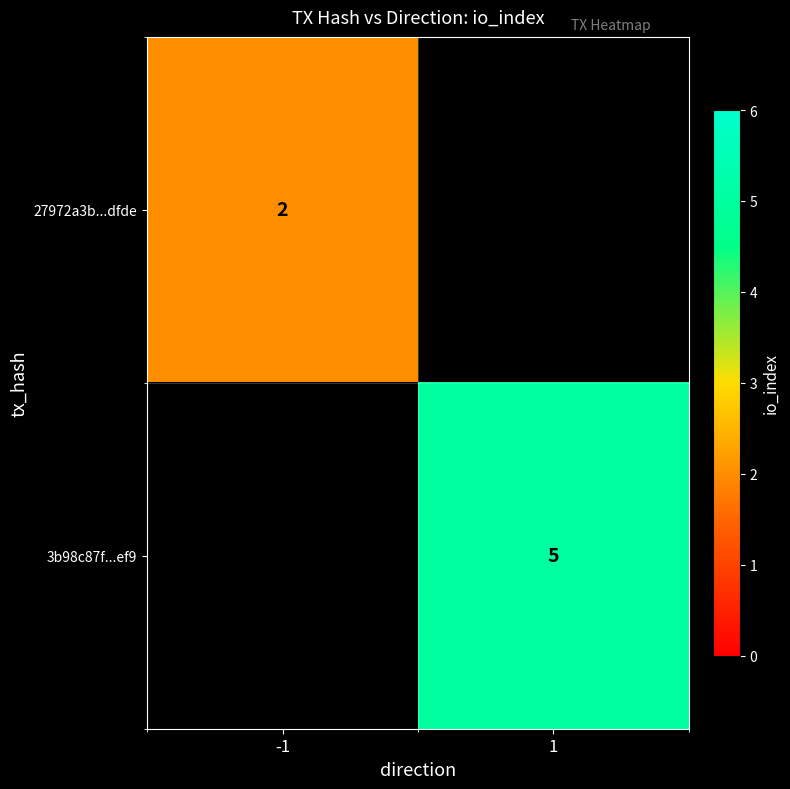

The value of 27972a3b...dfde at -1 is 2. True or false?

True